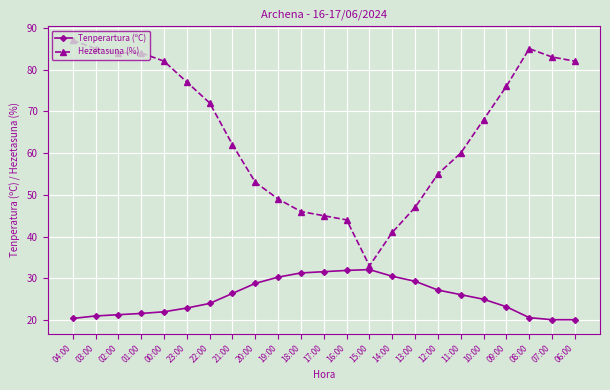

At which category is the sum across all series the highest?

04:00